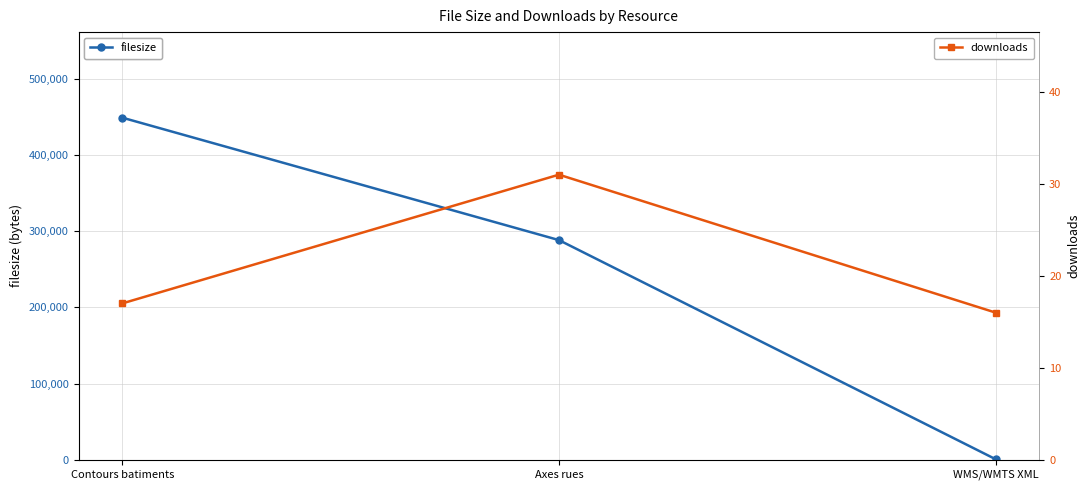

Which series has the largest range (max minus min)?

filesize